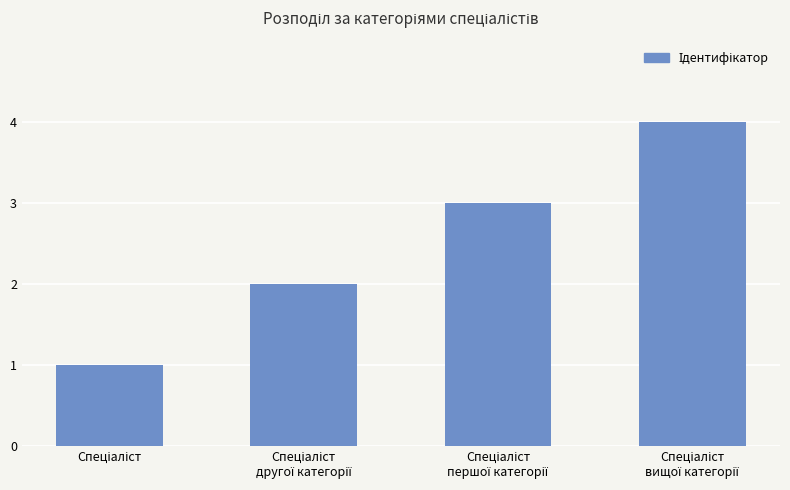

What is the difference between the maximum and minimum values?

3